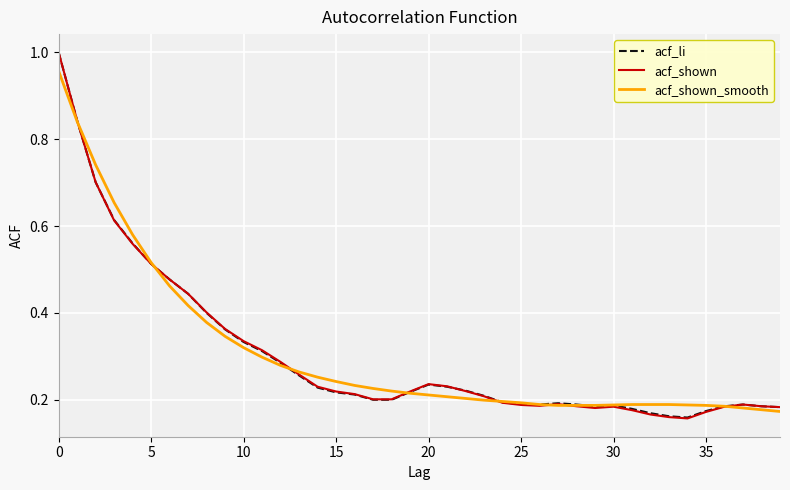

Which series has the widest spread of values?

acf_shown